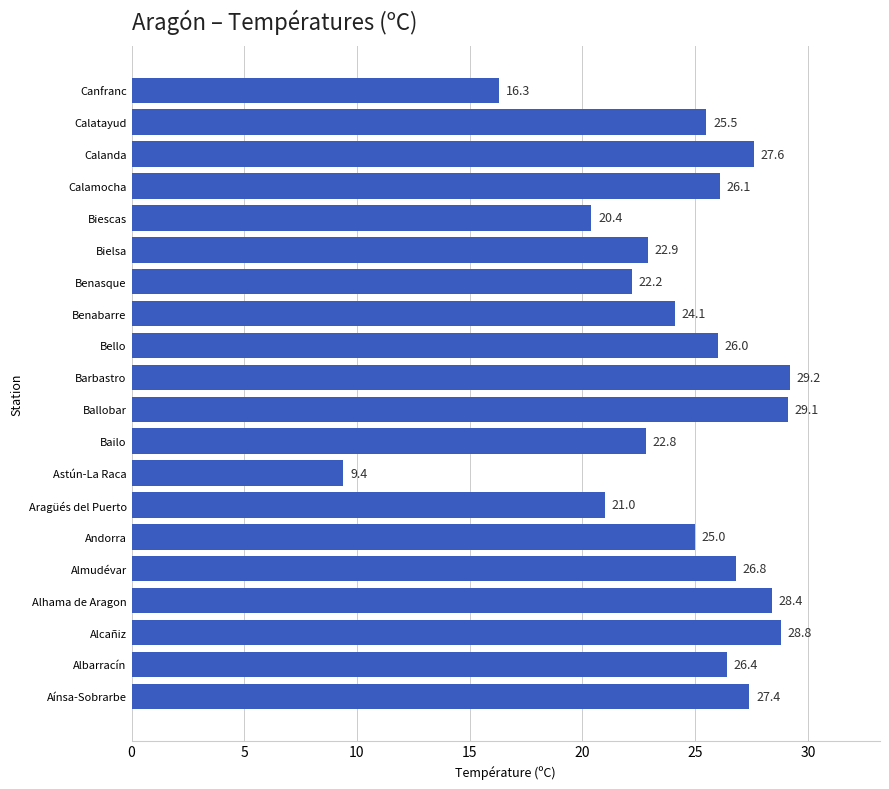

What is the greatest value displayed?

29.2